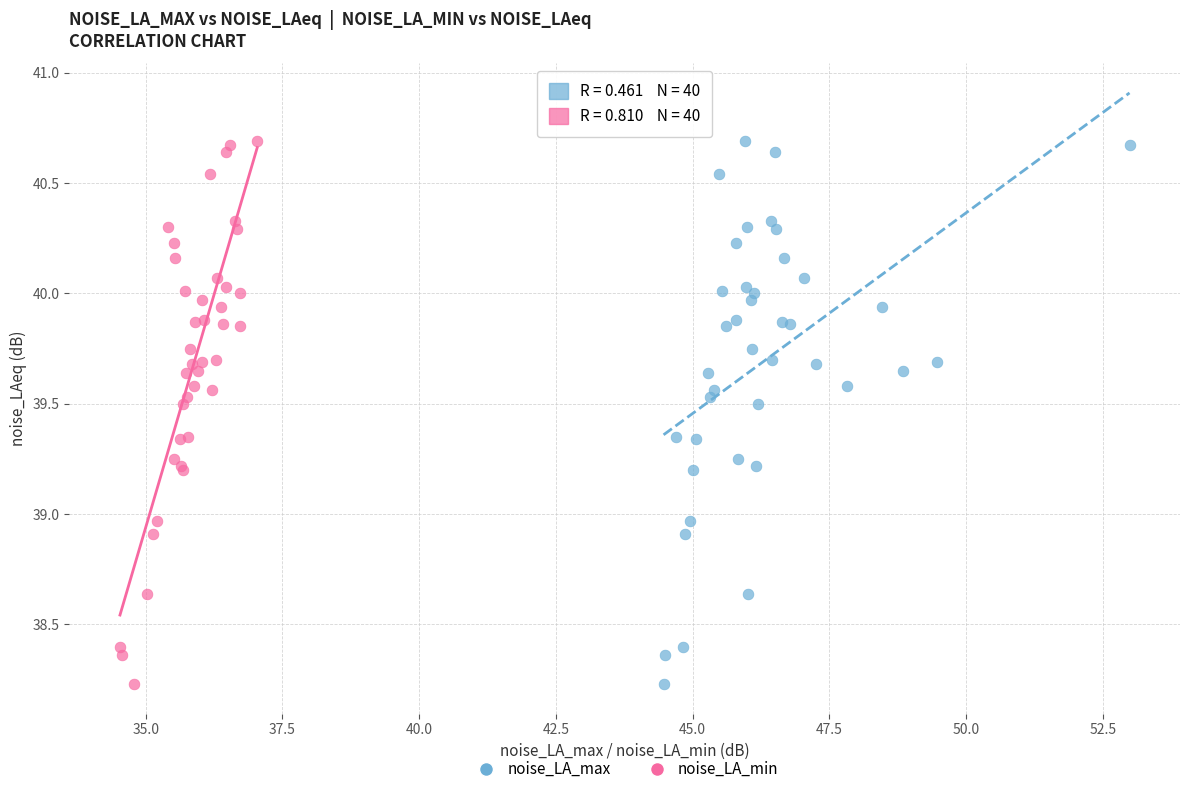

What are all the series names shown in the legend?

noise_LA_max, noise_LA_min